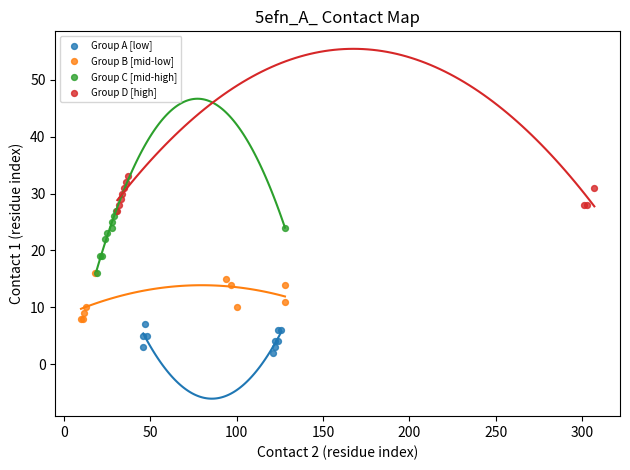

Which series contains the highest Y value?

Group D [high]